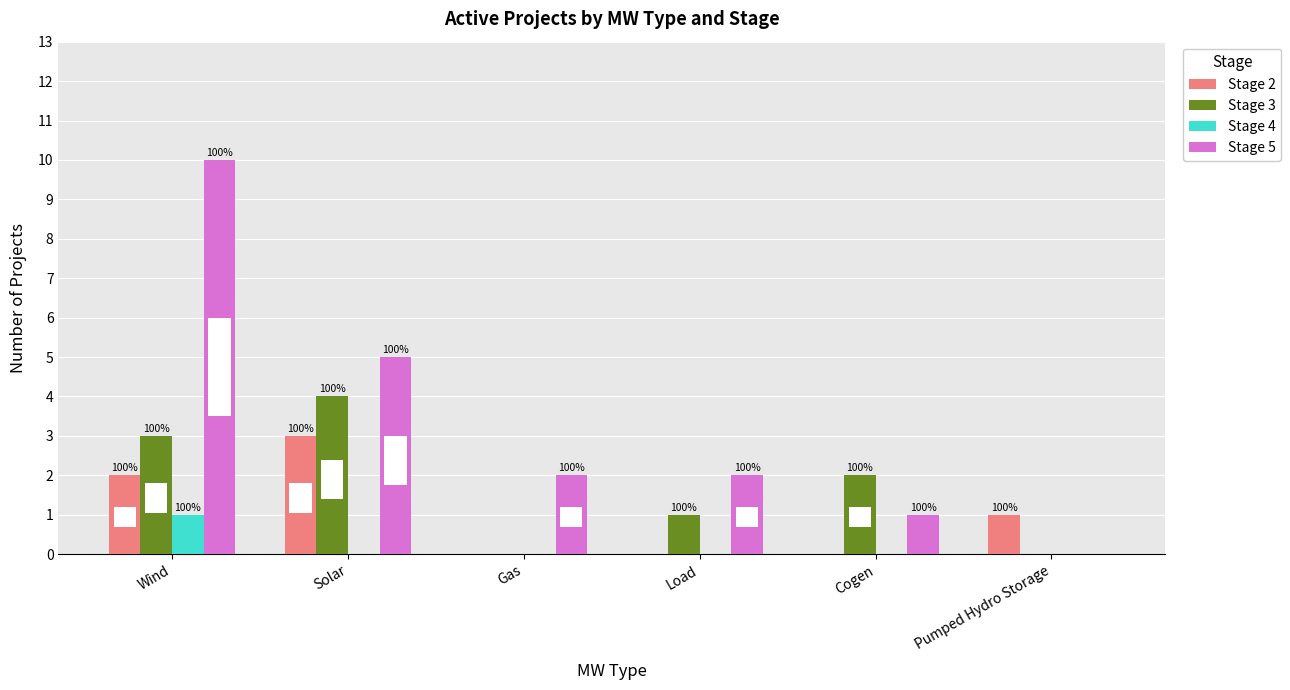

What is the value of the Stage 3 bar at the 5th from the left?

2